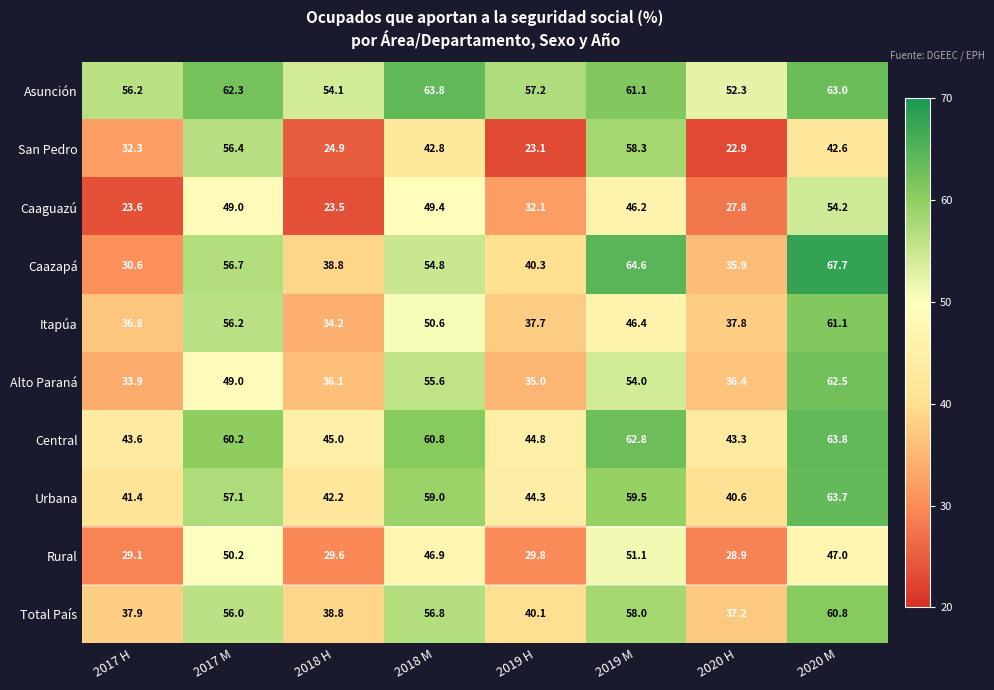

Which series has the widest spread of values?

Caazapá